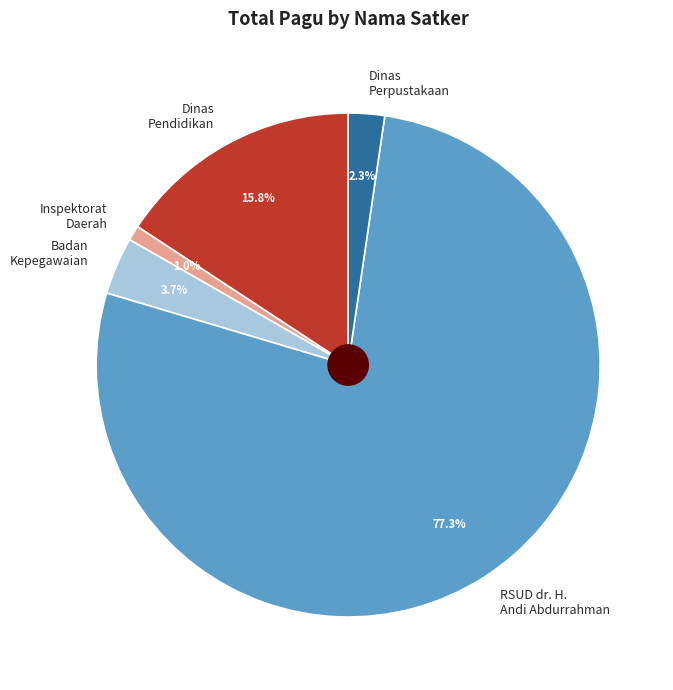

Approximately how many times larger is the value at Dinas Perpustakaan compared to Badan Kepegawaian?

0.6